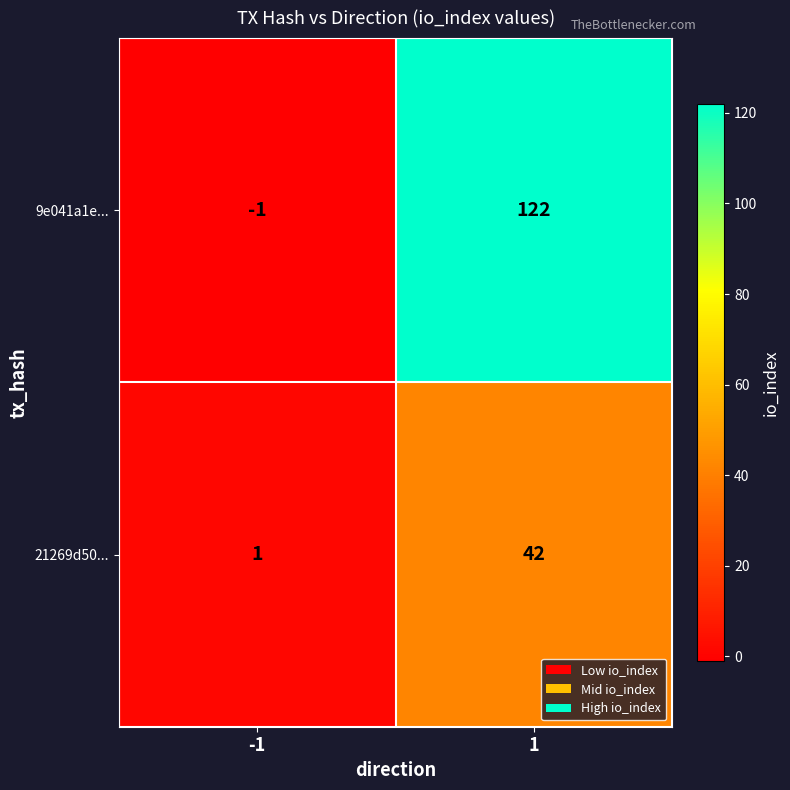

Between -1 and 1, which series saw the biggest shift?

9e041a1e...